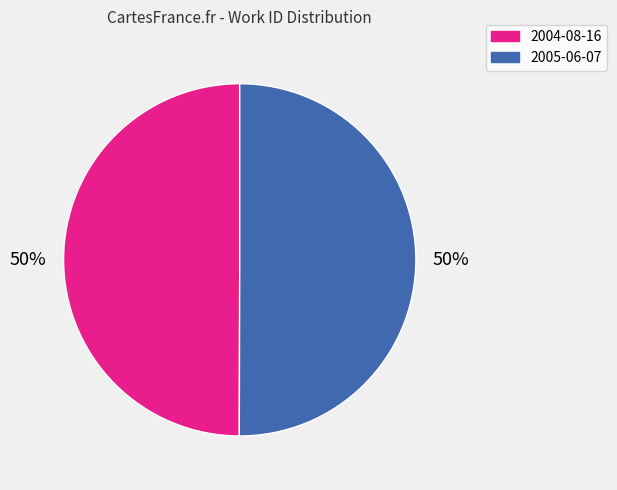

What is the ratio of the value at 2005-06-07 to the value at 2004-08-16?

1.0